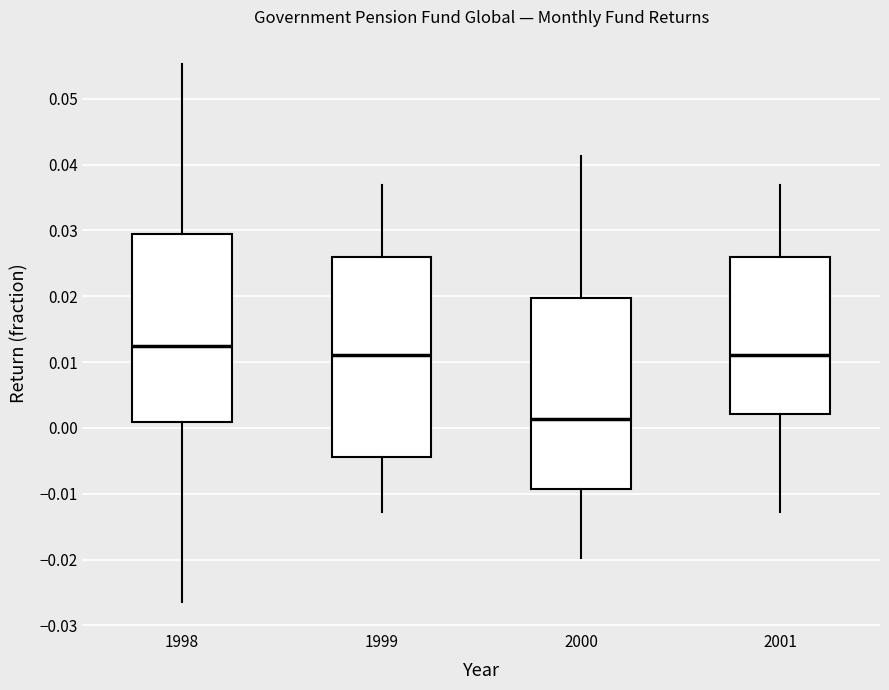

Reading left to right, read every box against the y-axis: the position of its median line, the range the box covers, and the ends of its whiskers. The values are not printed on the chart, so give them approximately, as read against the axis.

1998: median 0.012, box 0.001 to 0.029, whiskers -0.026 to 0.055
1999: median 0.011, box -0.004 to 0.026, whiskers -0.013 to 0.037
2000: median 0.001, box -0.009 to 0.020, whiskers -0.020 to 0.041
2001: median 0.011, box 0.002 to 0.026, whiskers -0.013 to 0.037